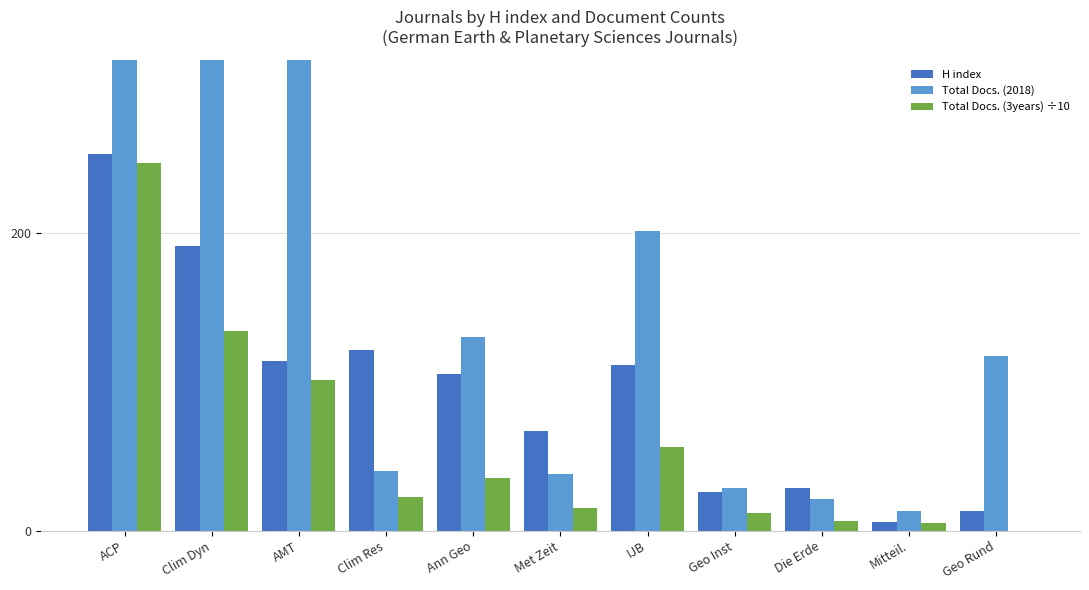

What is the difference between the maximum and minimum values in the Total Docs. (3years) ÷10 series?

247.1